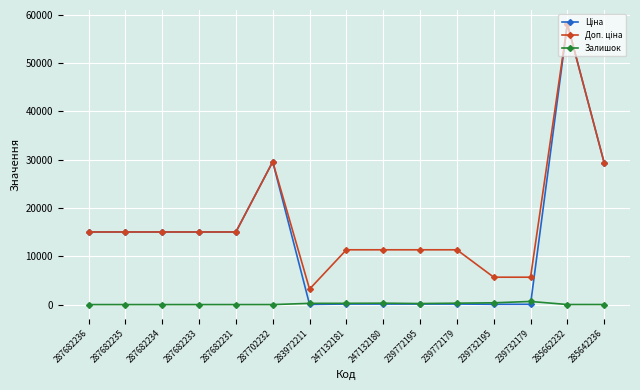

The value of Залишок at 287682235 is 0.0. True or false?

True